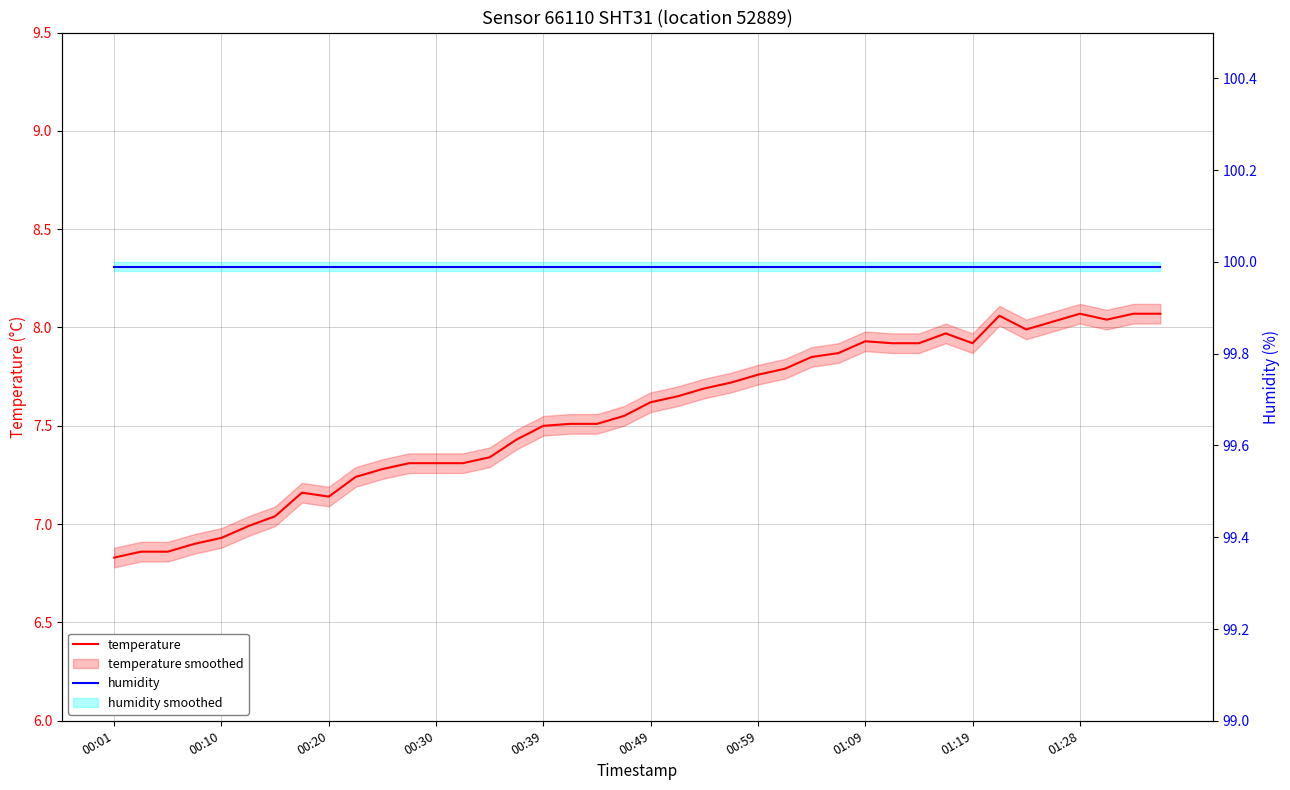

What is the total value across all series at 00:10?

106.8